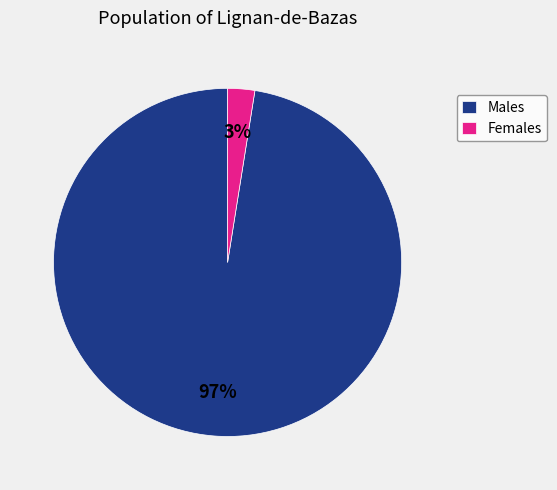

Is there a majority slice in this chart?

Yes